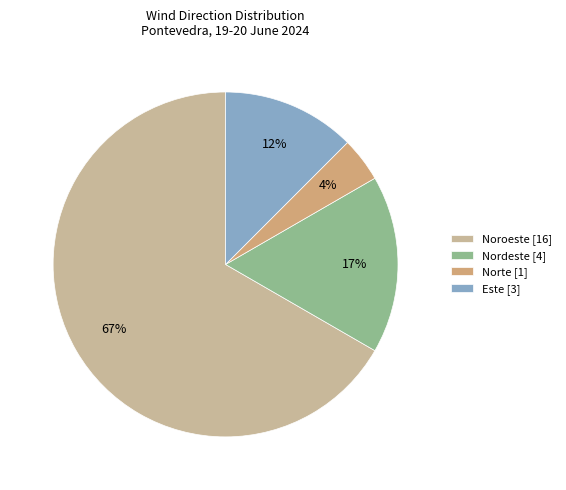

What is the smallest slice in the pie chart?

Norte [1]